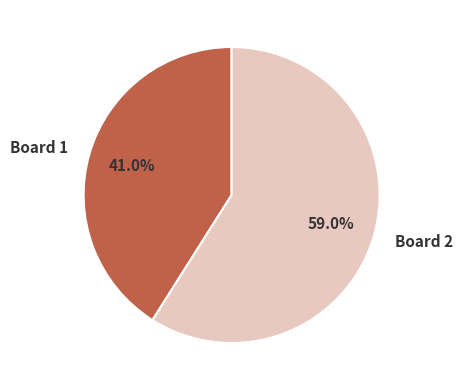

To the nearest percent, what percentage of the pie is Board 2?

59%